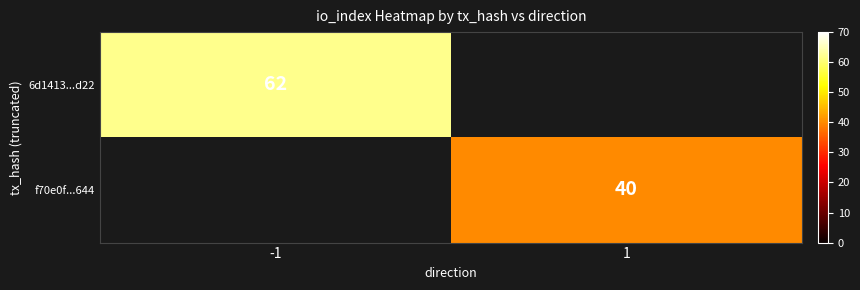

At how many categories does at least one series exceed 58?

1